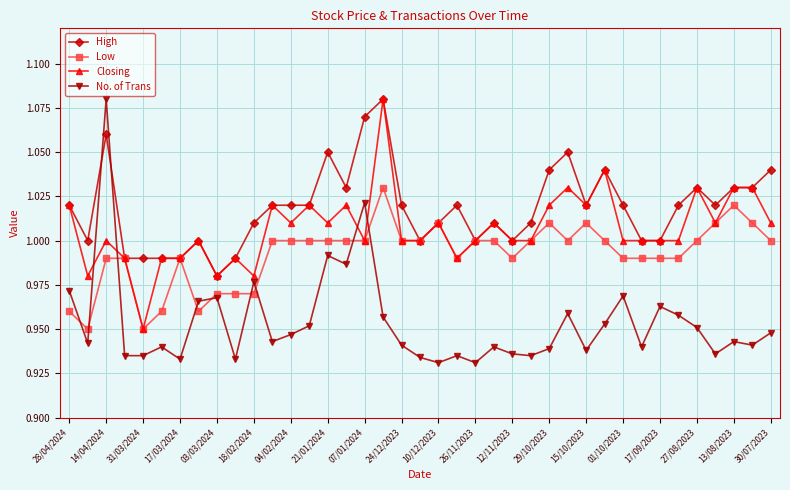

Which series has the largest total across all categories?

High